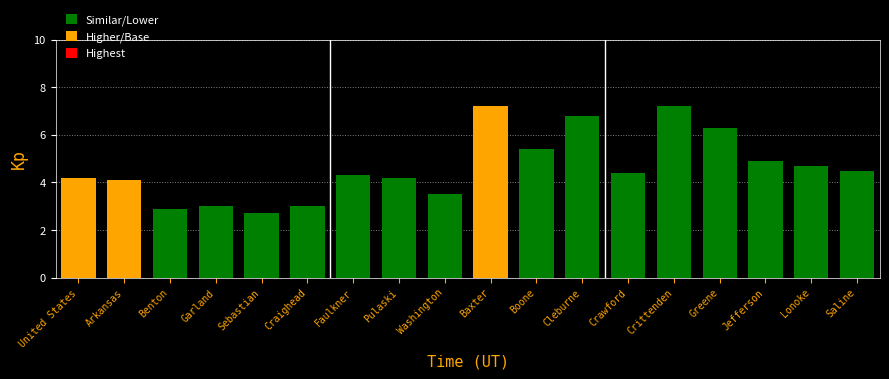

How many data points are above 4?

13